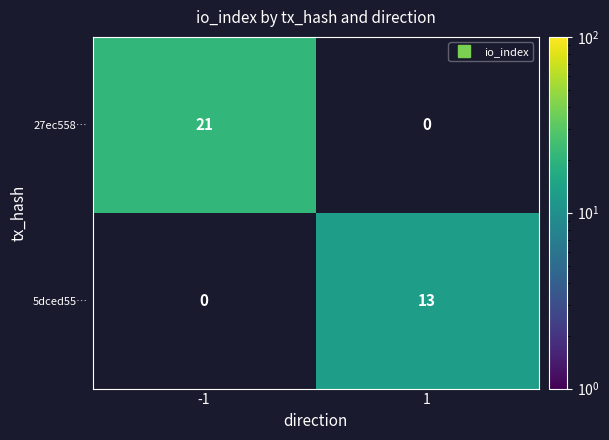

What is the approximate value of 27ec558… at -1?

21.0